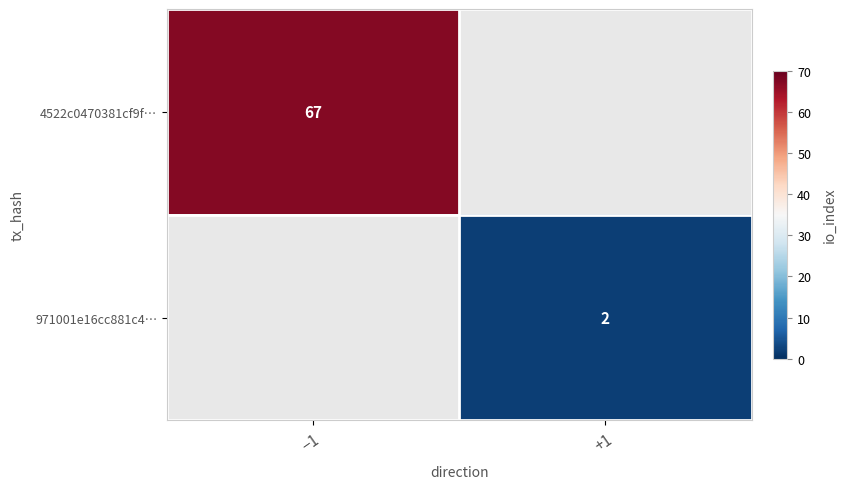

Is it true that 4522c0470381cf9f… equals 94 at −1?

False